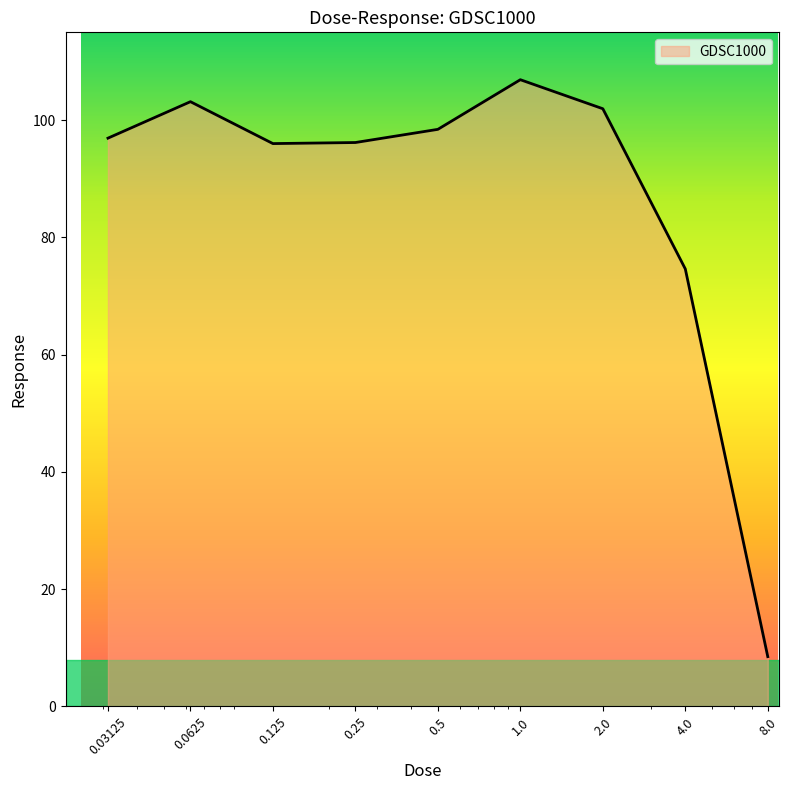

What is the minimum value shown in the chart?

8.5